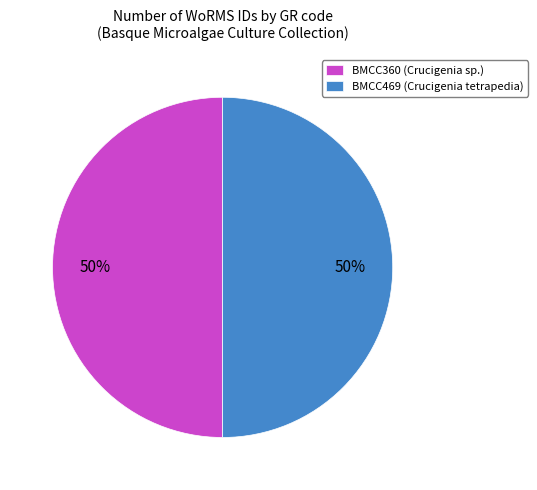

Do BMCC360 (Crucigenia sp.) and BMCC469 (Crucigenia tetrapedia) together represent more than half of the pie?

Yes